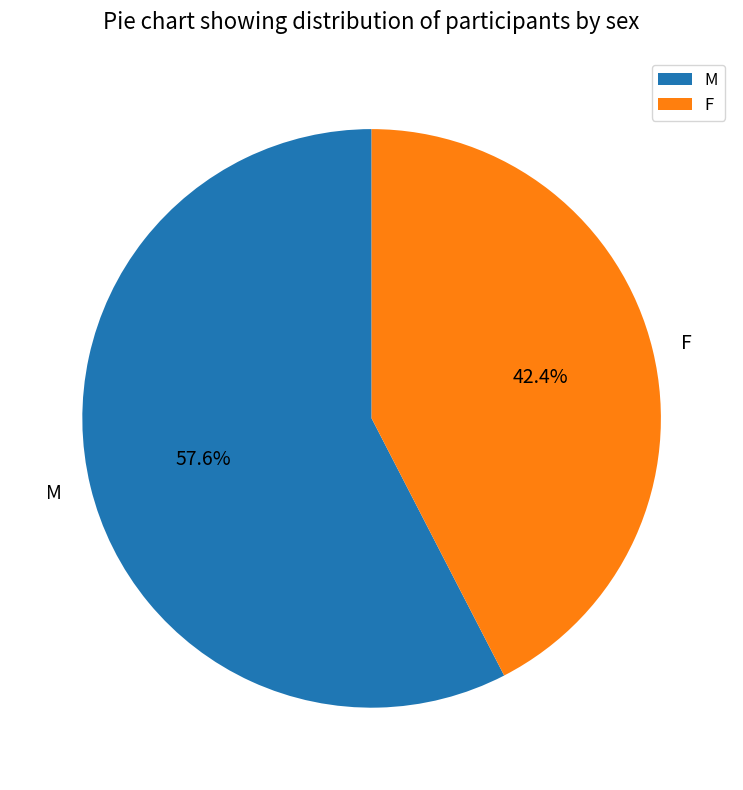

What is the smallest slice in the pie chart?

F